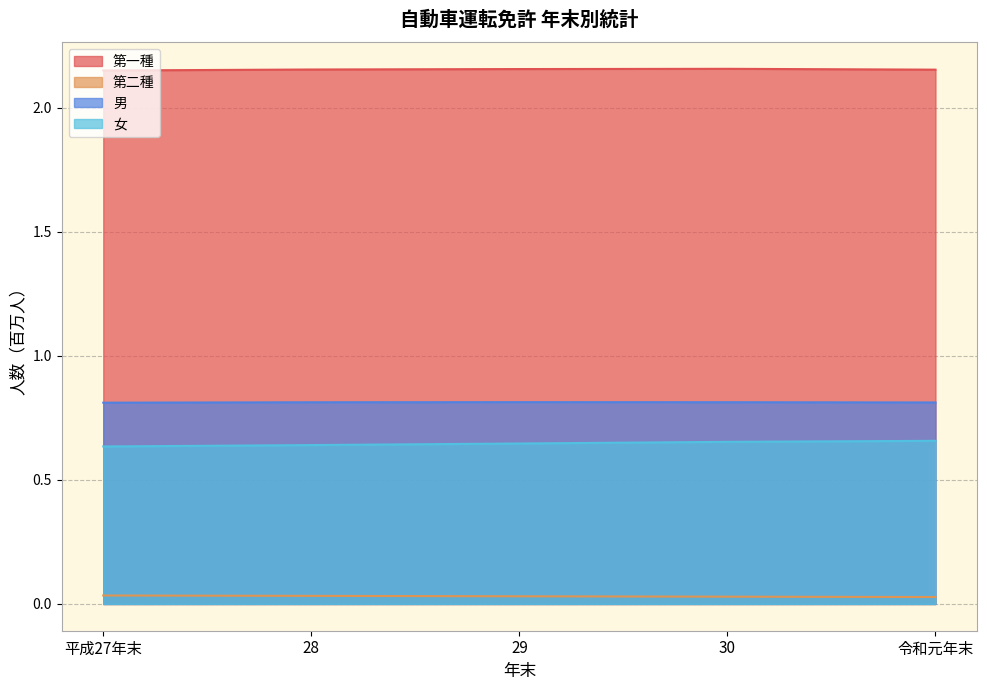

Is the value of 第二種 at 29 greater than the value of 男 at 令和元年末?

No